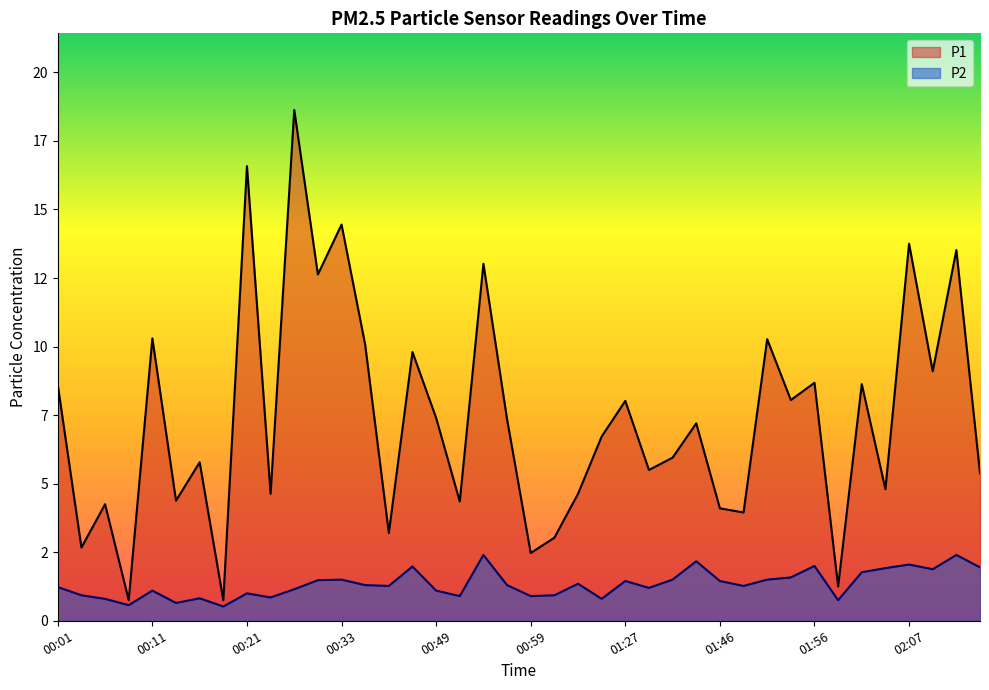

What is the sum of all P2 values?

53.7